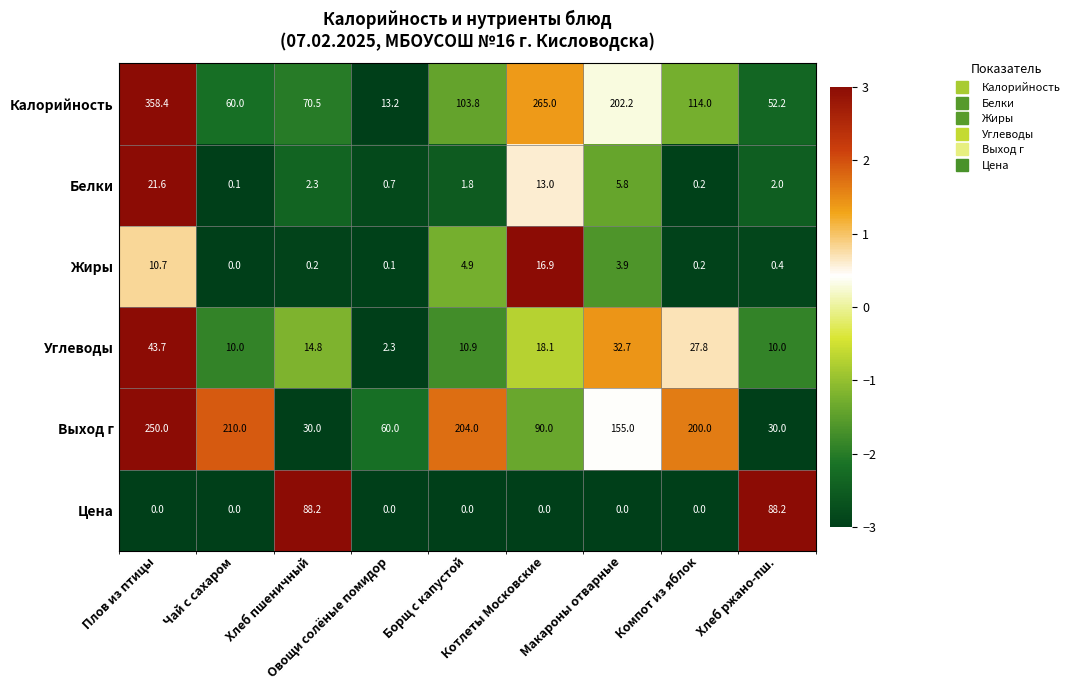

At which category is the sum across all series the highest?

Плов из птицы